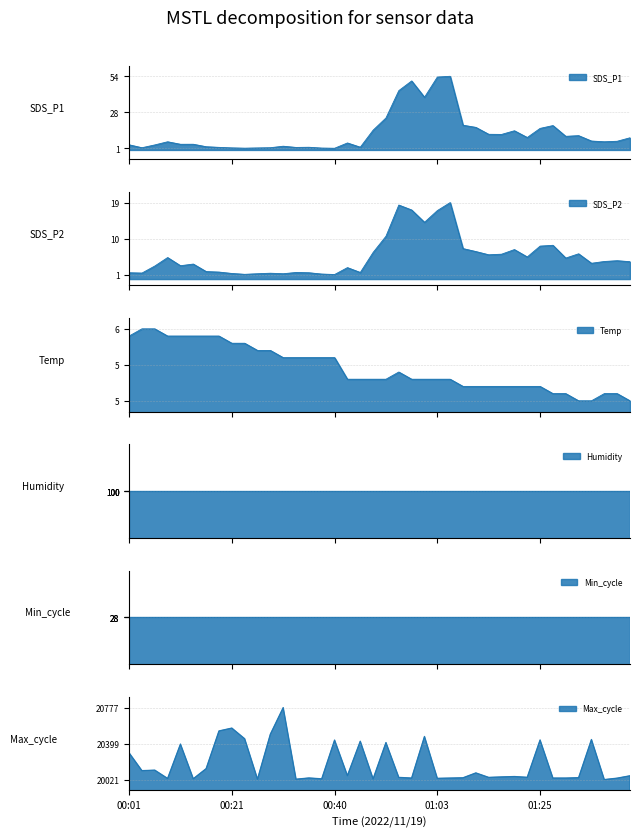

The value of Max_cycle at 2022/11/19 01:15:30 is 10393.6. True or false?

False